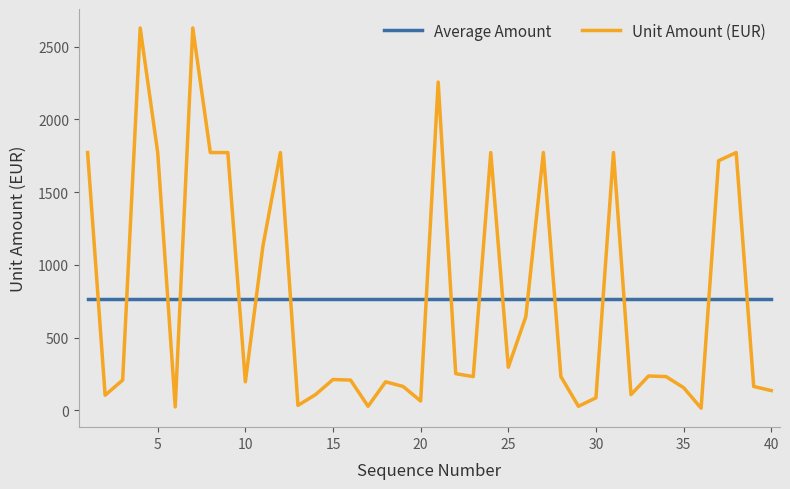

How many intersections are there between Unit Amount (EUR) and Average Amount?

17